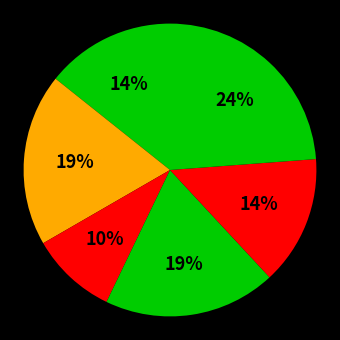

How many slices are in this pie chart?

7